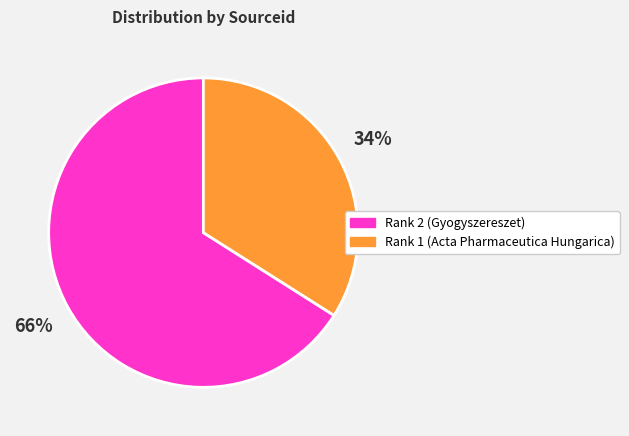

Between Rank 1 (Acta Pharmaceutica Hungarica) and Rank 2 (Gyogyszereszet), which is larger?

Rank 2 (Gyogyszereszet)